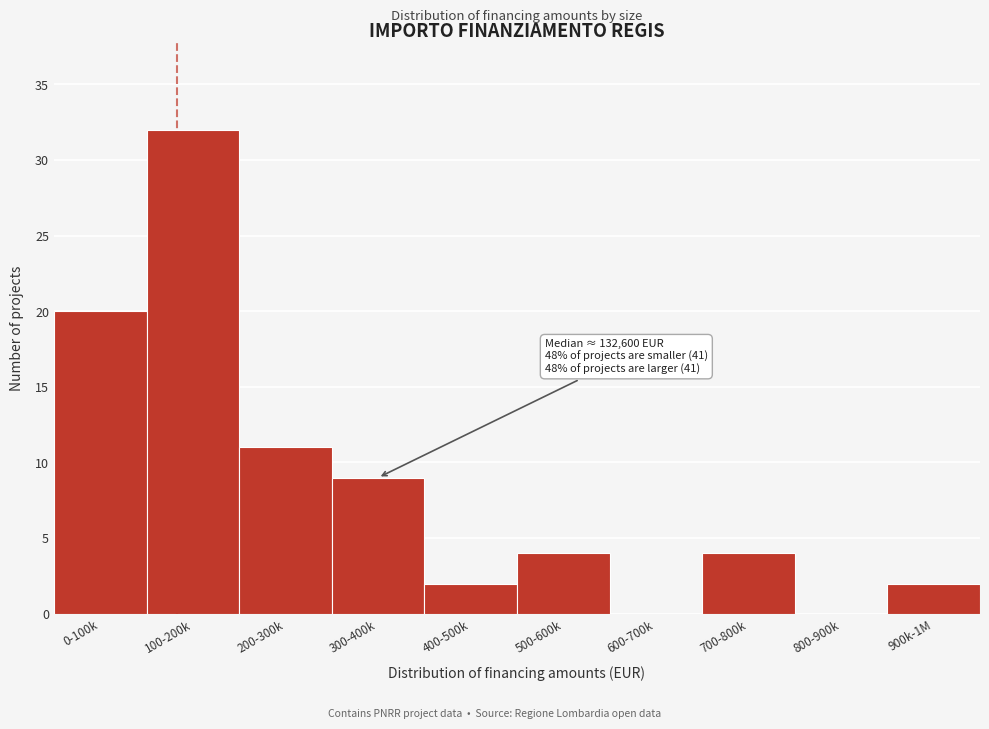

Reading left to right, transcribe all the data shown in this chart.

0-100k=20	100-200k=32	200-300k=11	300-400k=9	400-500k=2	500-600k=4	600-700k=0	700-800k=4	800-900k=0	900k-1M=2